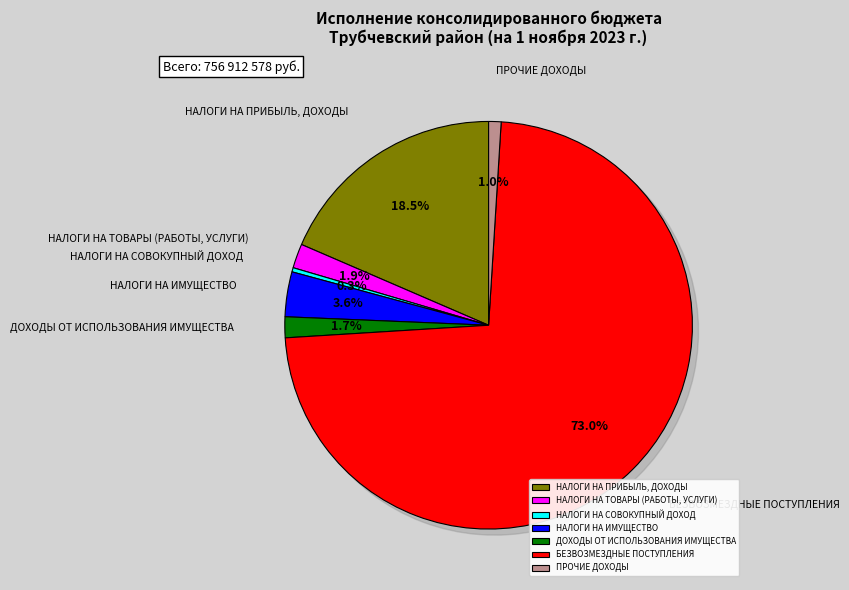

Which category has the biggest portion of the pie?

БЕЗВОЗМЕЗДНЫЕ ПОСТУПЛЕНИЯ